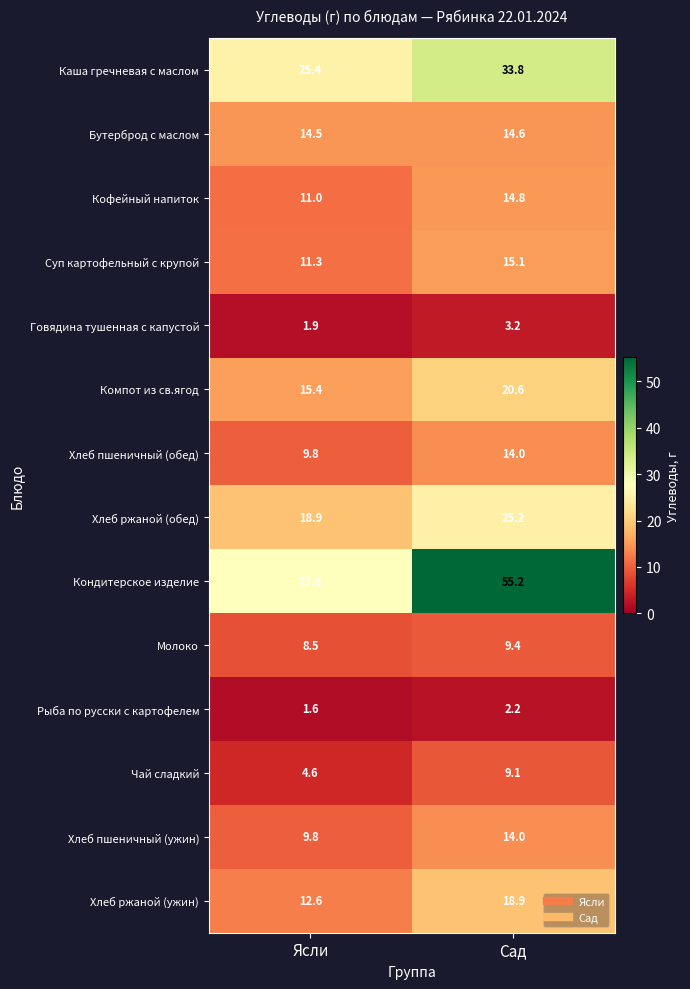

True or false: Каша гречневая с маслом has a value of 33.8 at Сад.

True